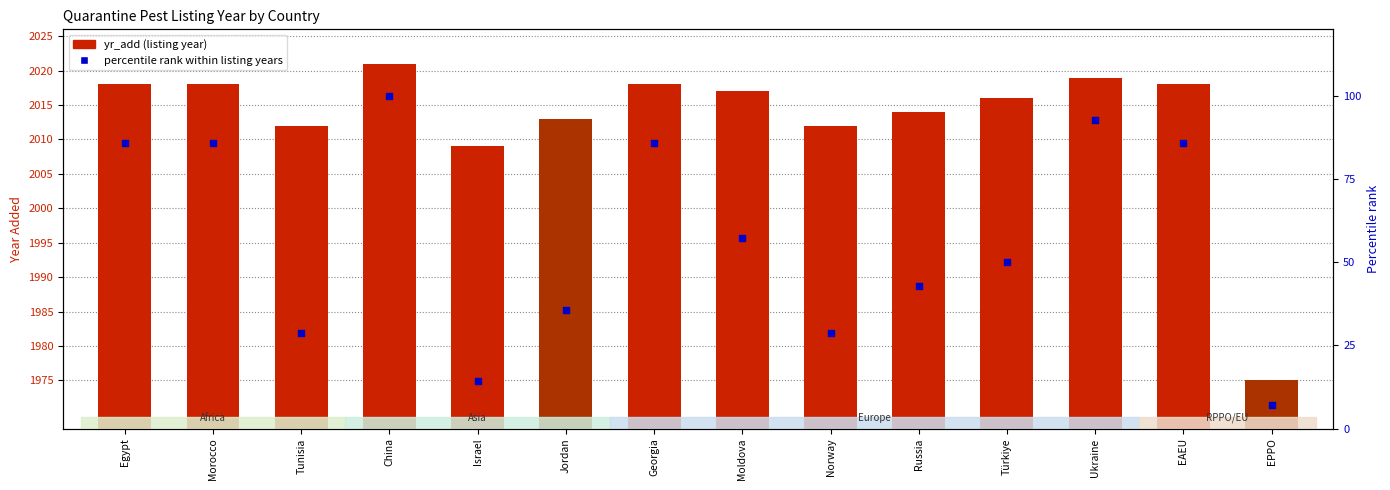

Which series contains the highest Y value?

yr_add (listing year)